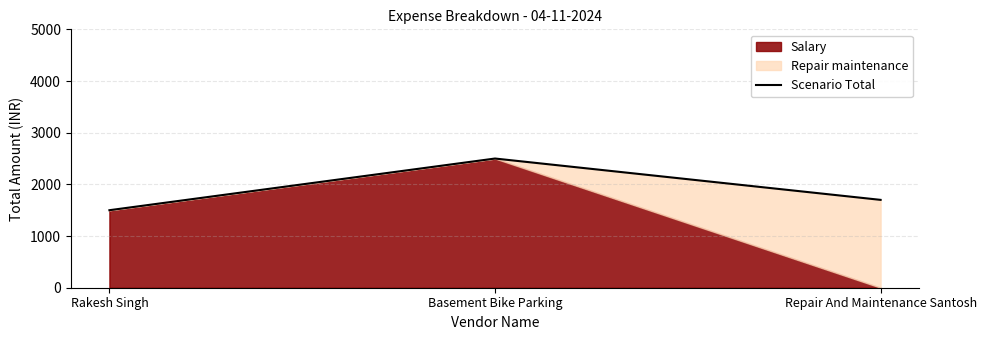

Does the chart have visible grid lines?

Yes